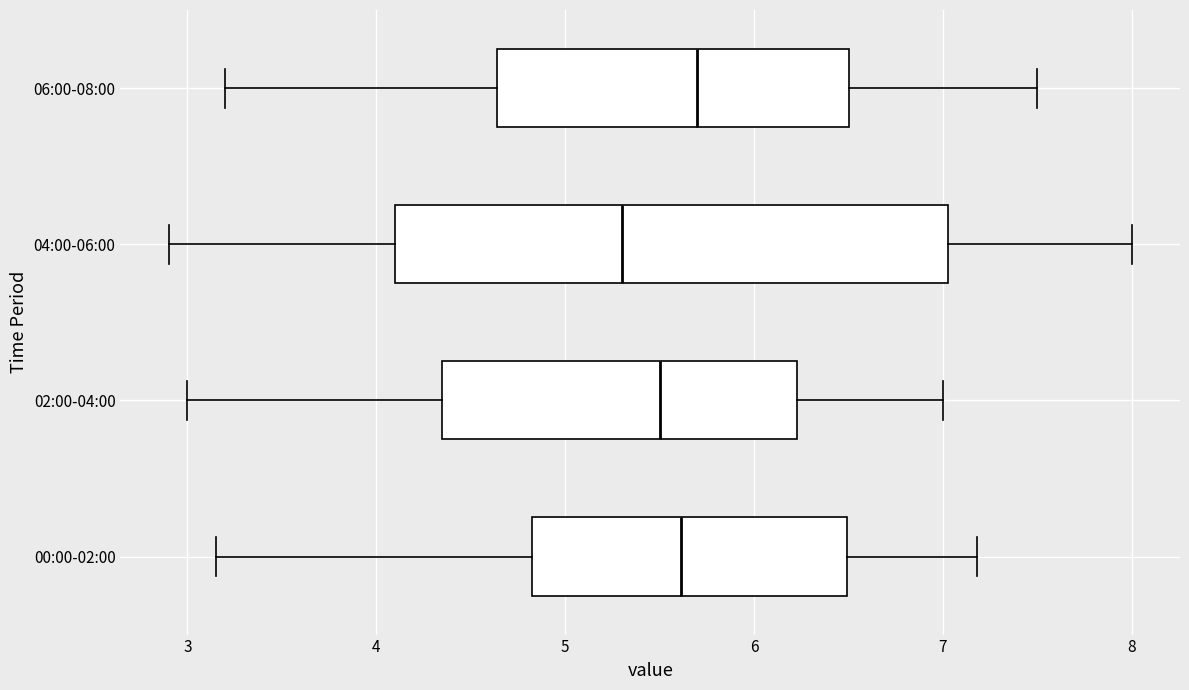

Where is the left edge of the box for 04:00-06:00 on the x-axis? The values are not printed on the chart, so give them approximately, as read against the axis.

4.1